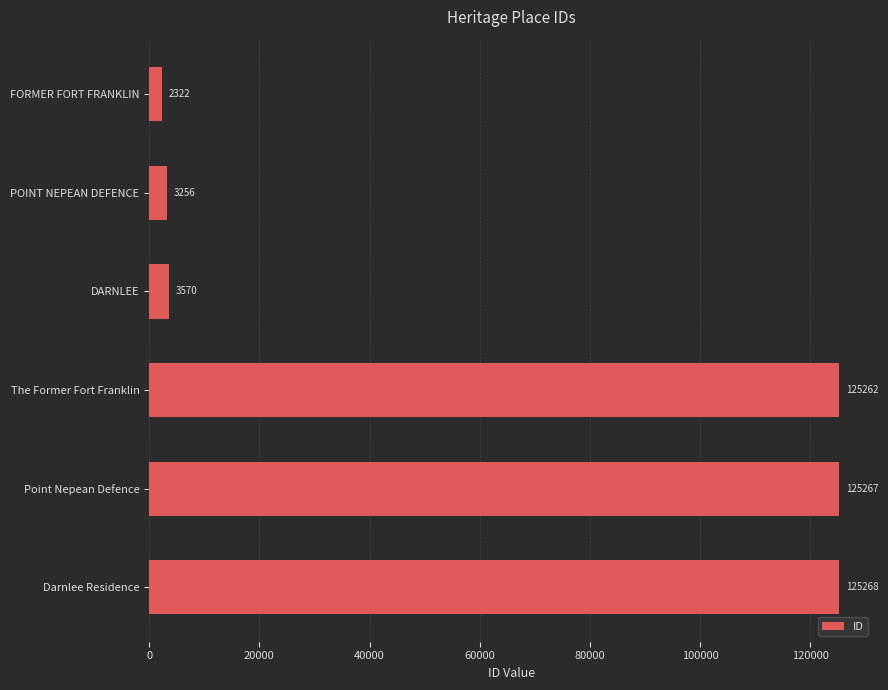

What is the difference between the second highest and minimum values?

122945